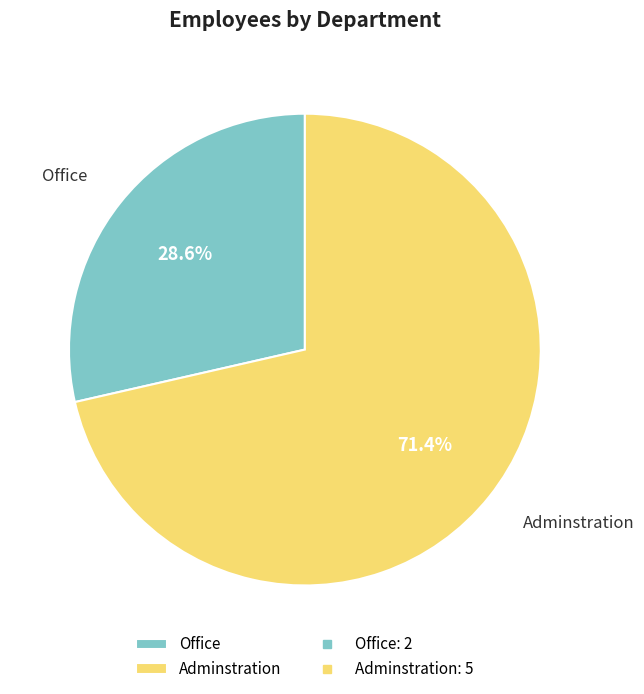

True or false: Adminstration accounts for 71% of the total.

True